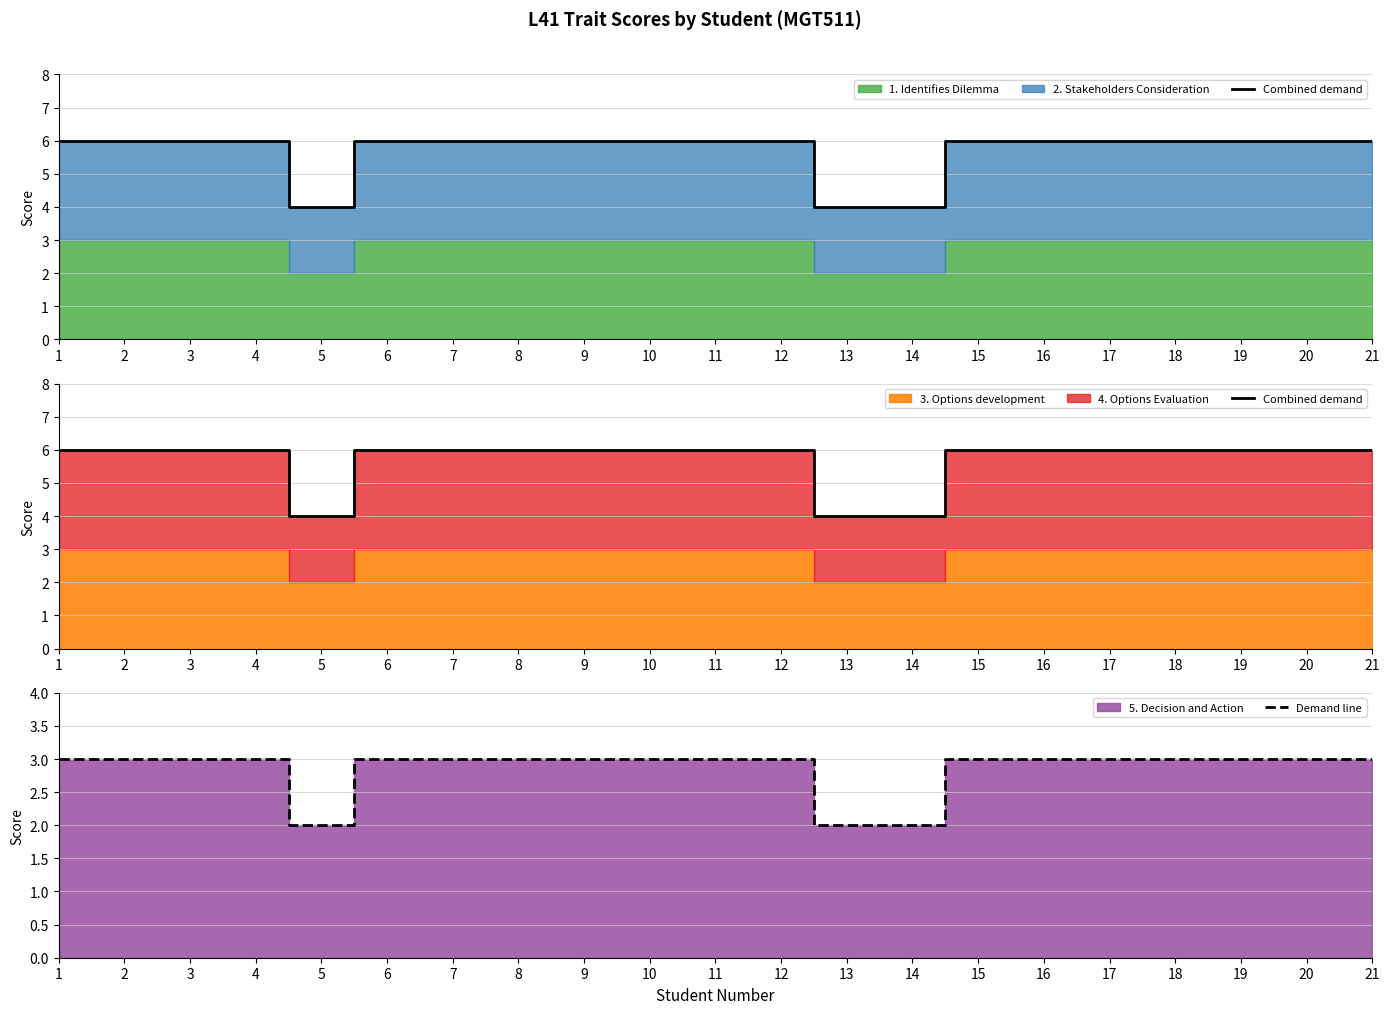

Which has a higher value, 20 or 16?

20